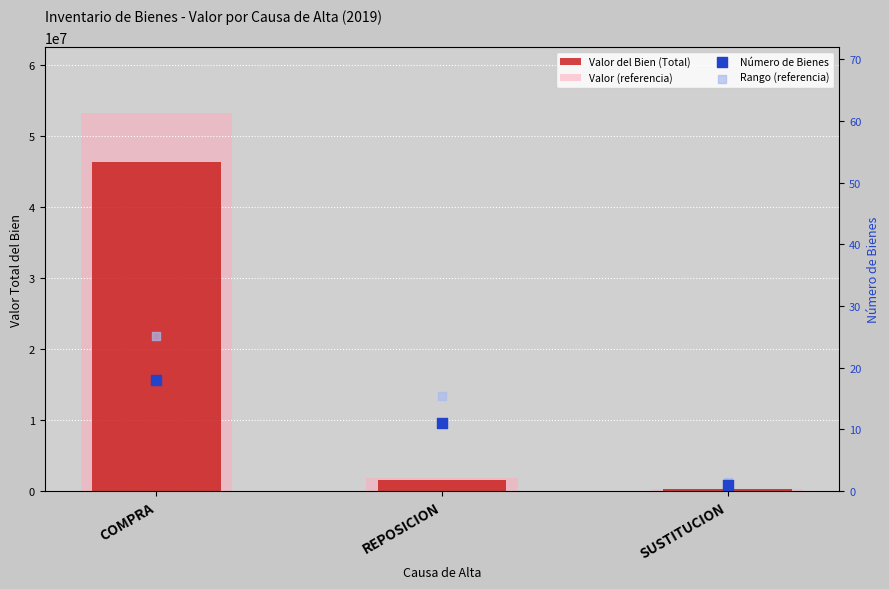

Which series has the largest total across all categories?

Valor (referencia)